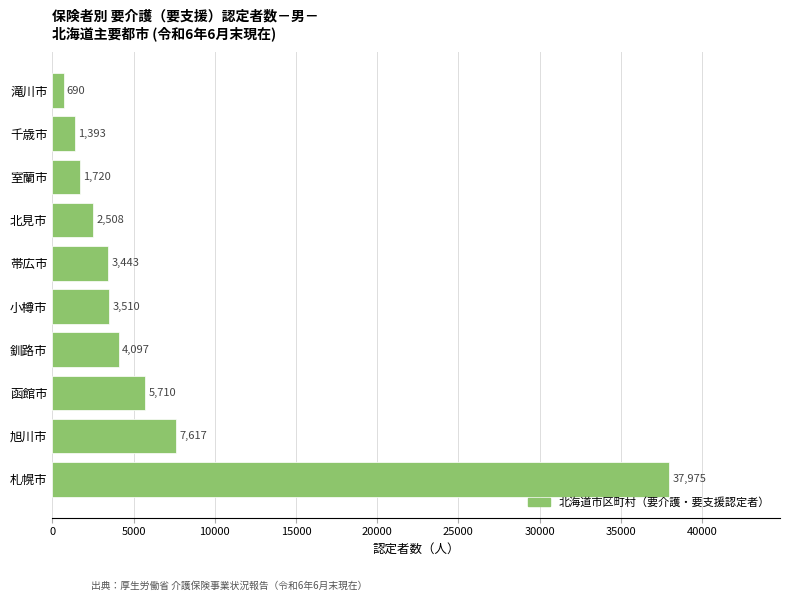

Rank the categories by value from highest to lowest.

札幌市, 旭川市, 函館市, 釧路市, 小樽市, 帯広市, 北見市, 室蘭市, 千歳市, 滝川市